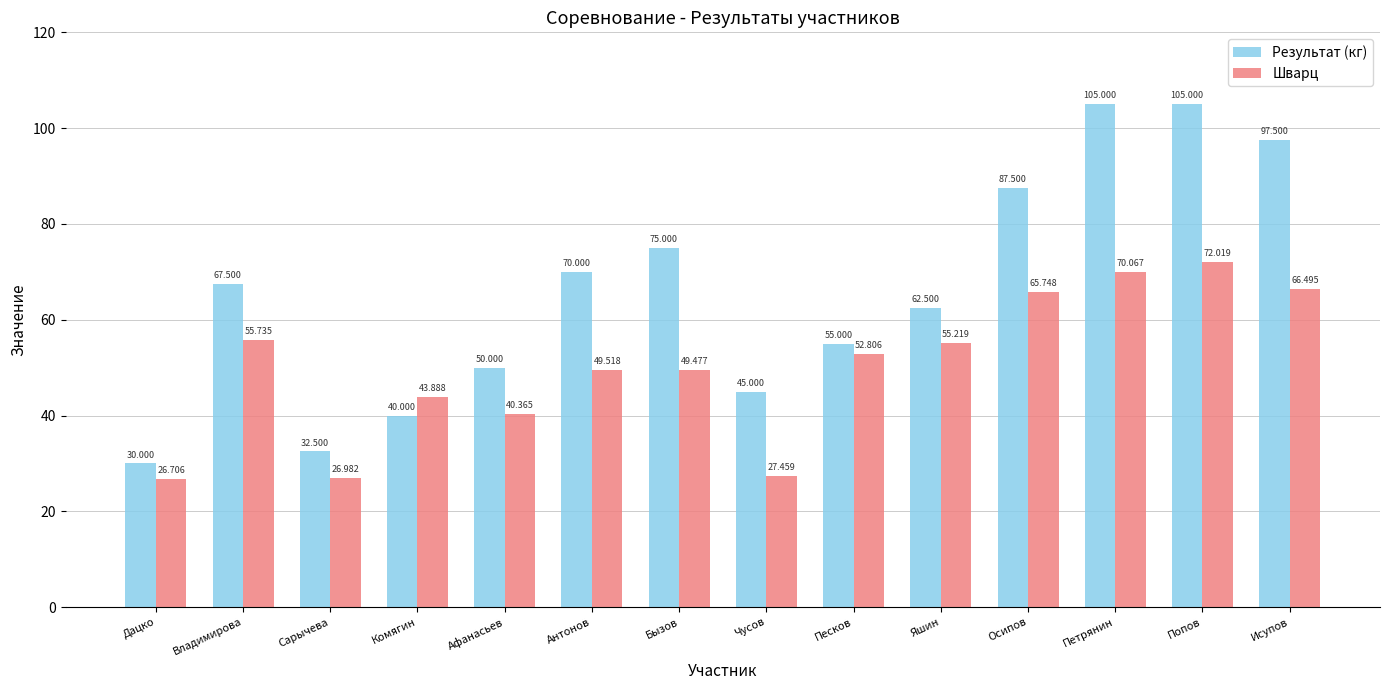

What is the total value across all series at Бызов?

124.5